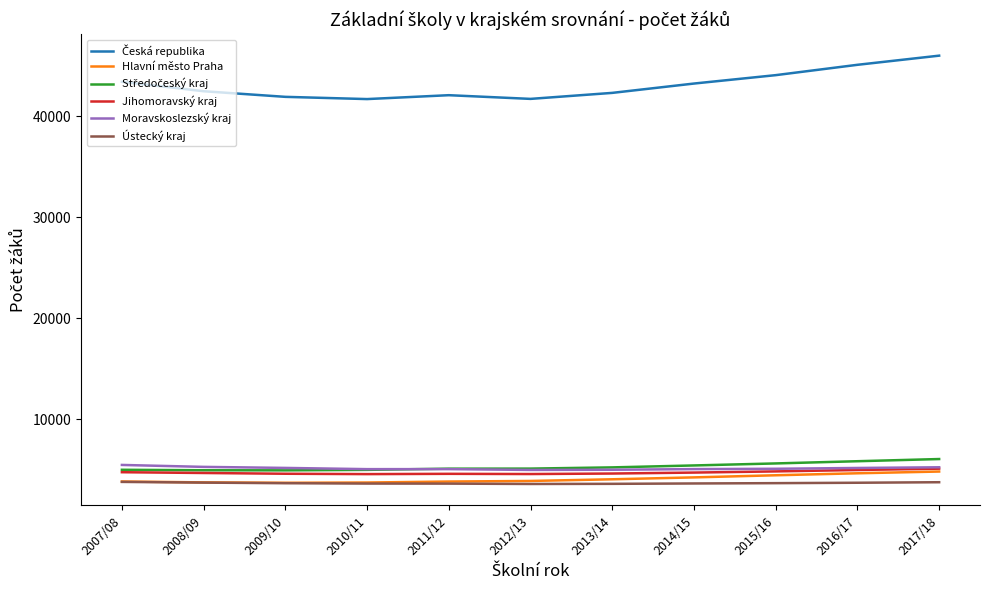

What is the total value across all series at 2015/16?

67719